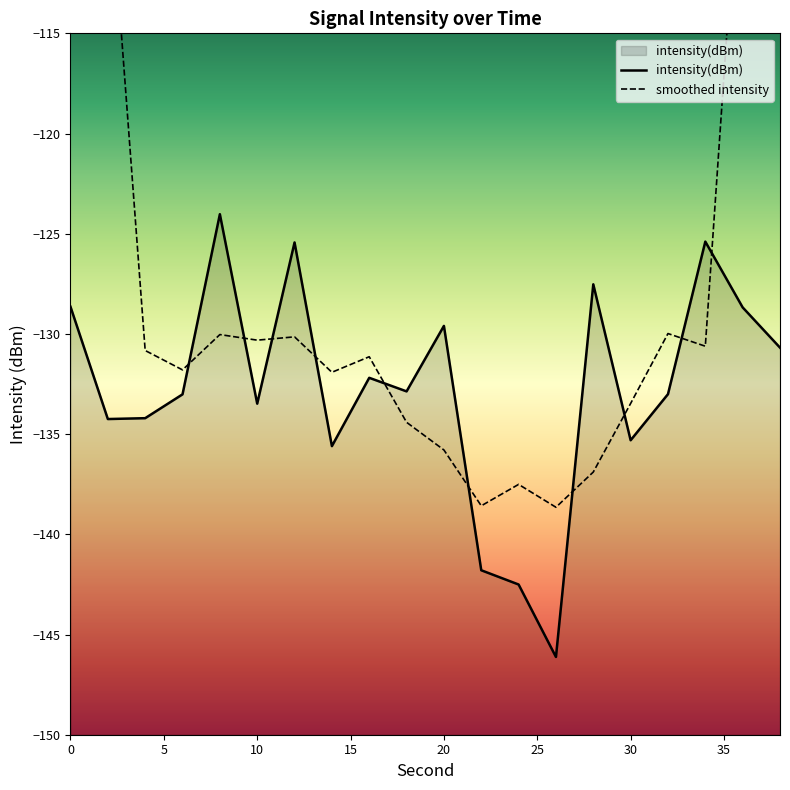

What is the value of the 18th point from the left?

-125.4